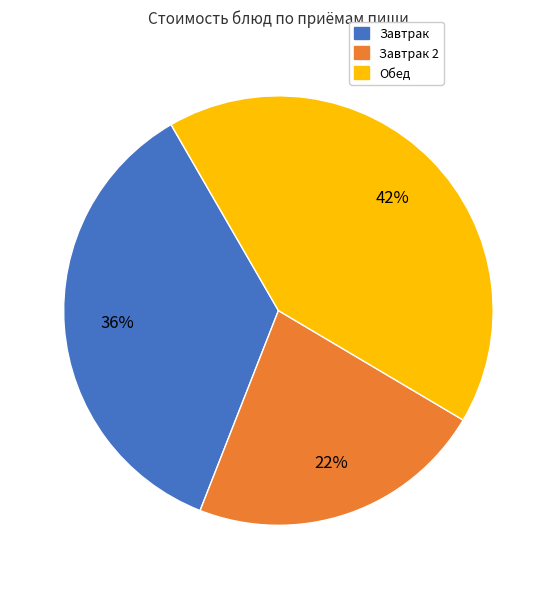

Is there any slice that represents more than half of the pie?

No